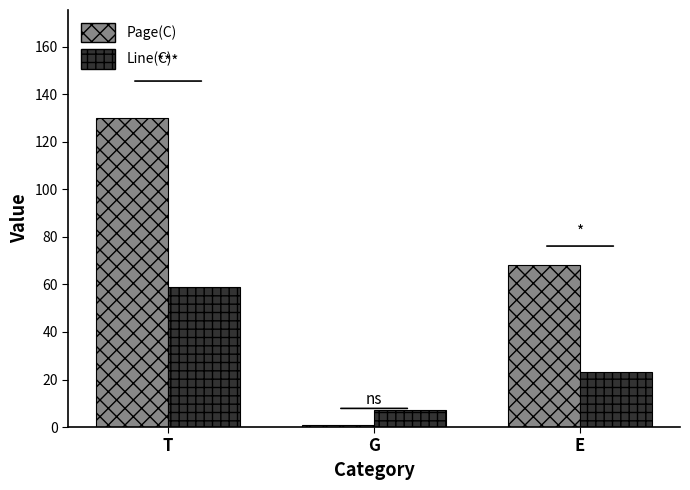

How many data points does each series have?

3